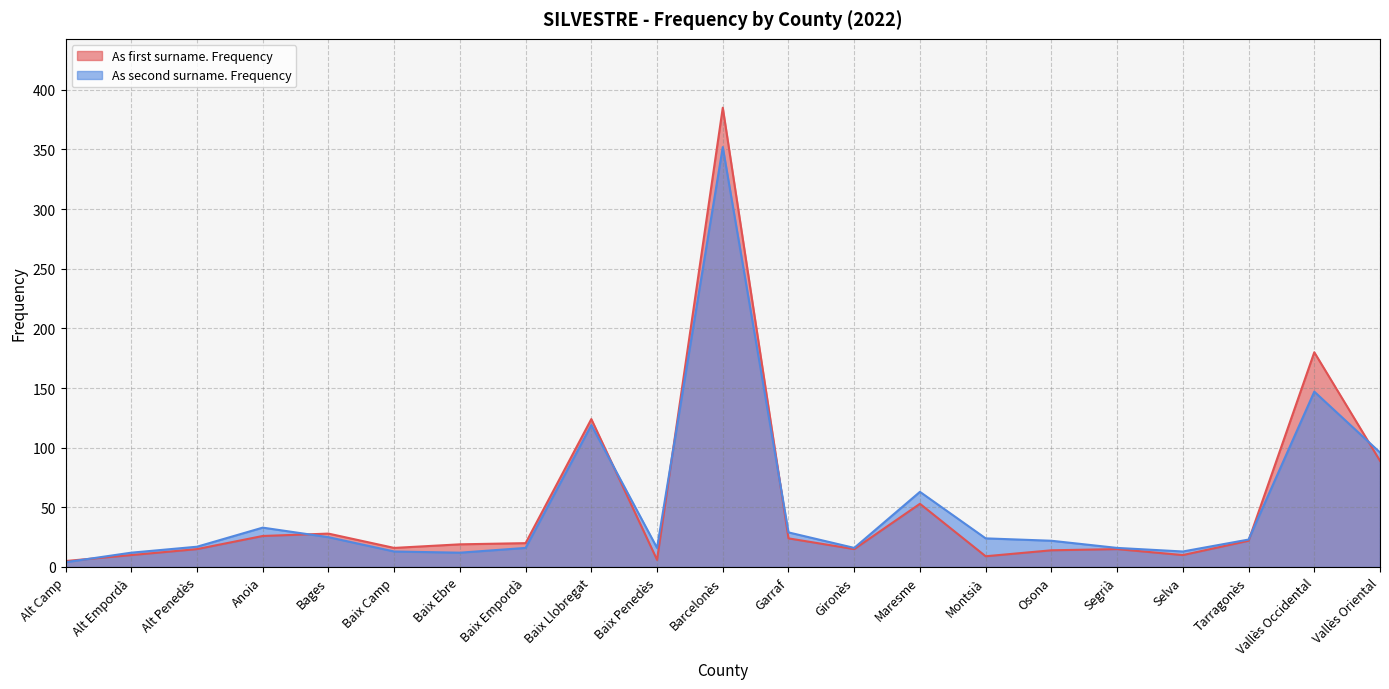

True or false: As first surname. Frequency has a value of 76 at Baix Llobregat.

False